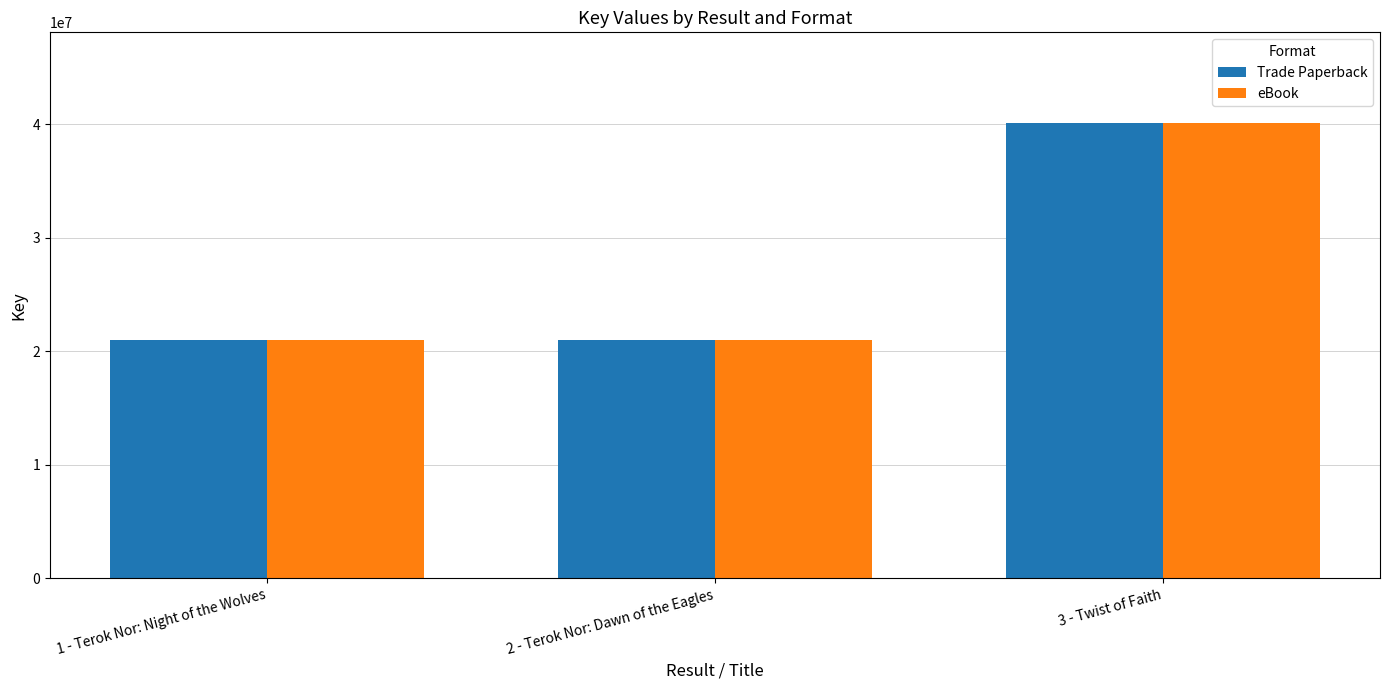

What is the sum of all eBook values?

82067865